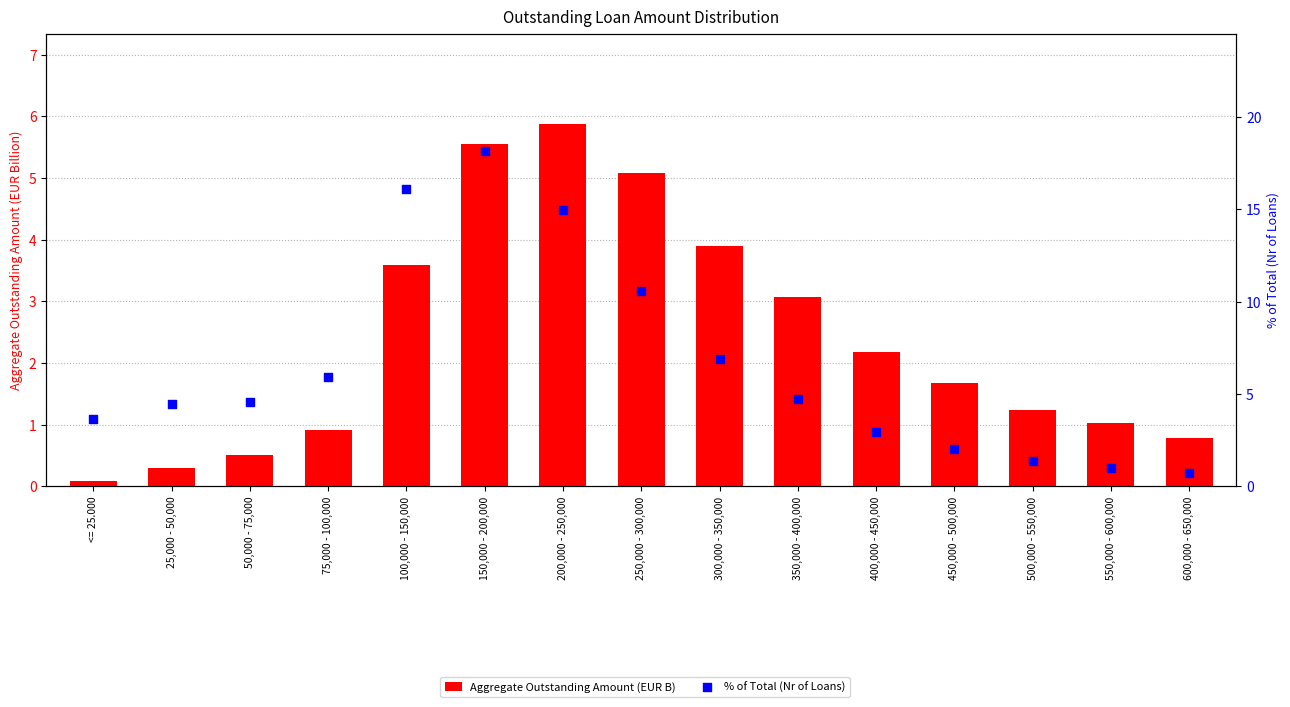

At how many categories does at least one series exceed 2?

12